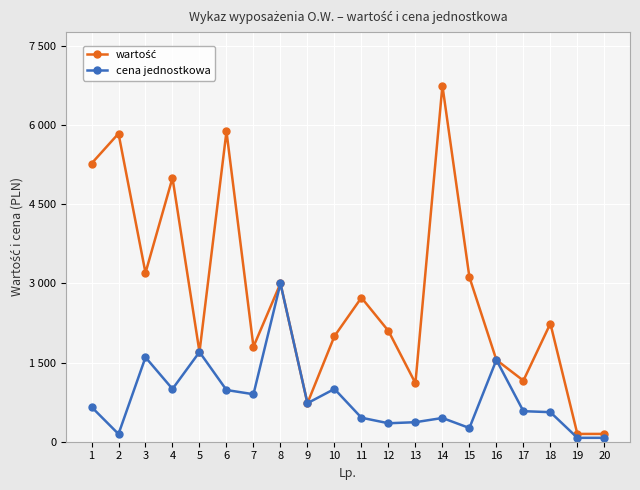

Is this an area chart (filled region under the line)?

No